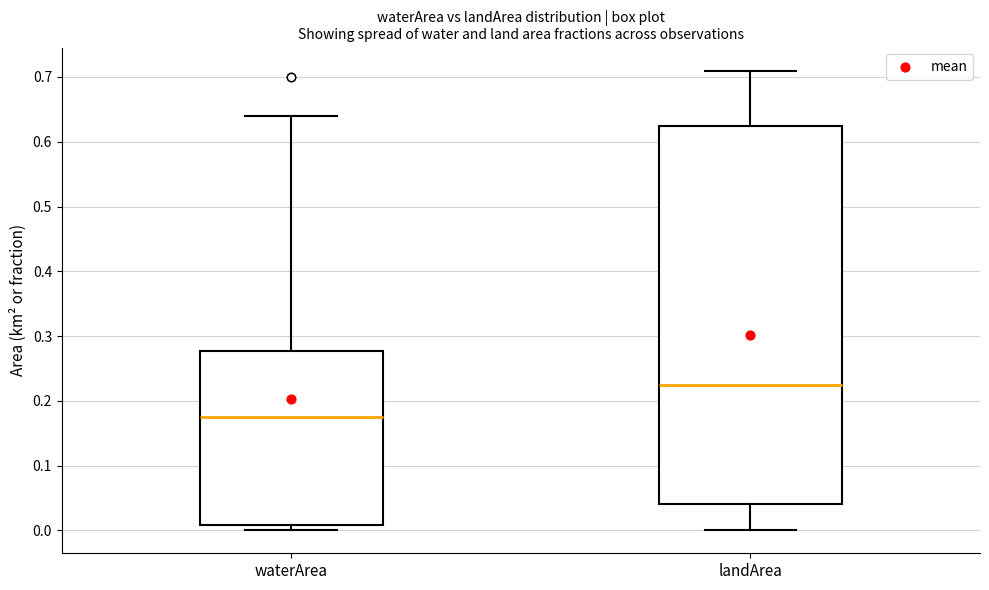

Reading left to right, transcribe this box plot: for each box, give where its median line is, the range the box spans, and where its two whiskers end, as read against the y-axis. The values are not printed on the chart, so give them approximately, as read against the axis.

waterArea: median 0.18, box 0.01 to 0.28, whiskers 0.00 to 0.64
landArea: median 0.23, box 0.04 to 0.63, whiskers 0.00 to 0.71